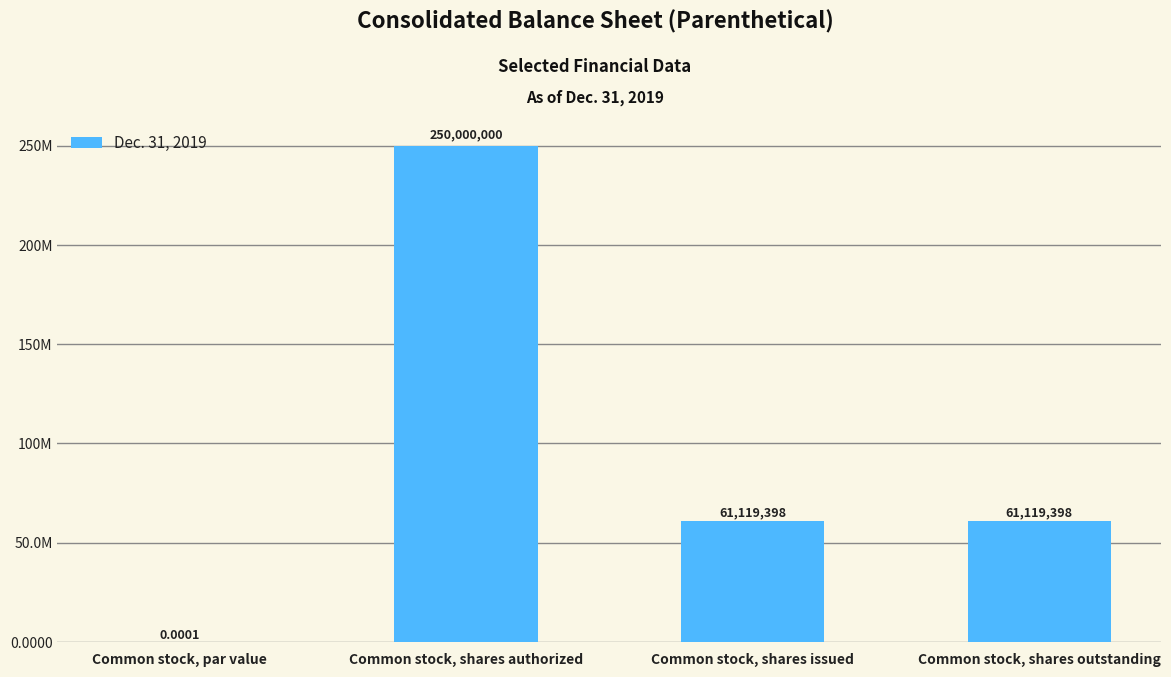

What is the value of the 2nd bar from the left?

250000000.0